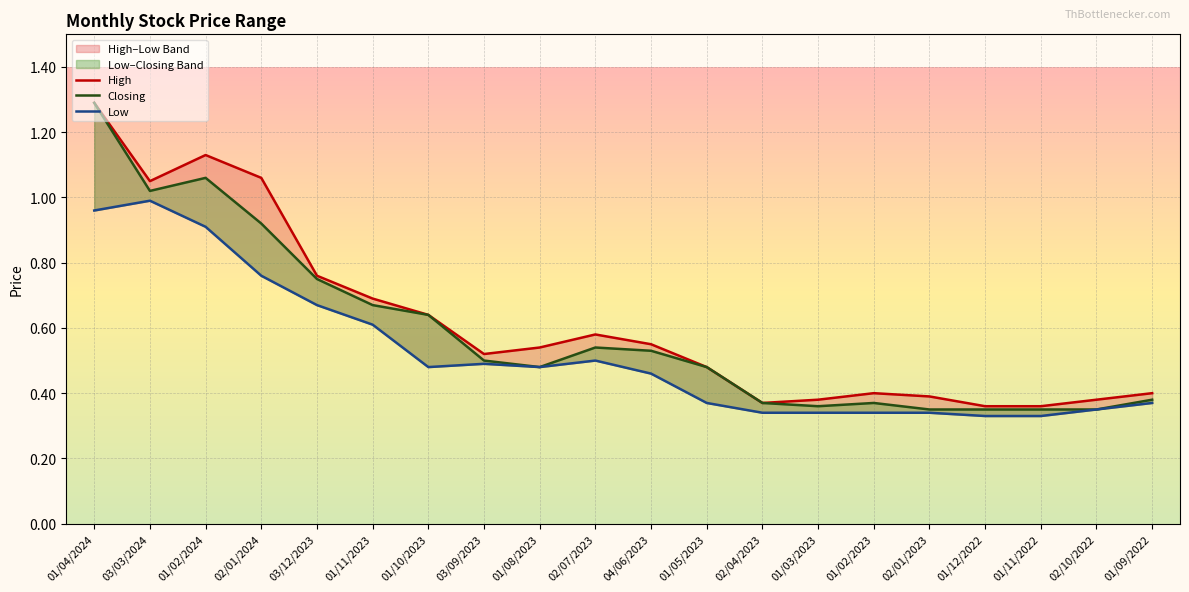

At which label is Low closest to 0?

01/12/2022